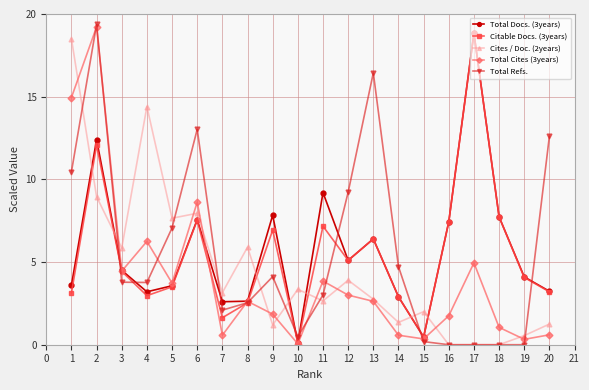

Where is Citable Docs. (3years) nearest to the value 9?

18